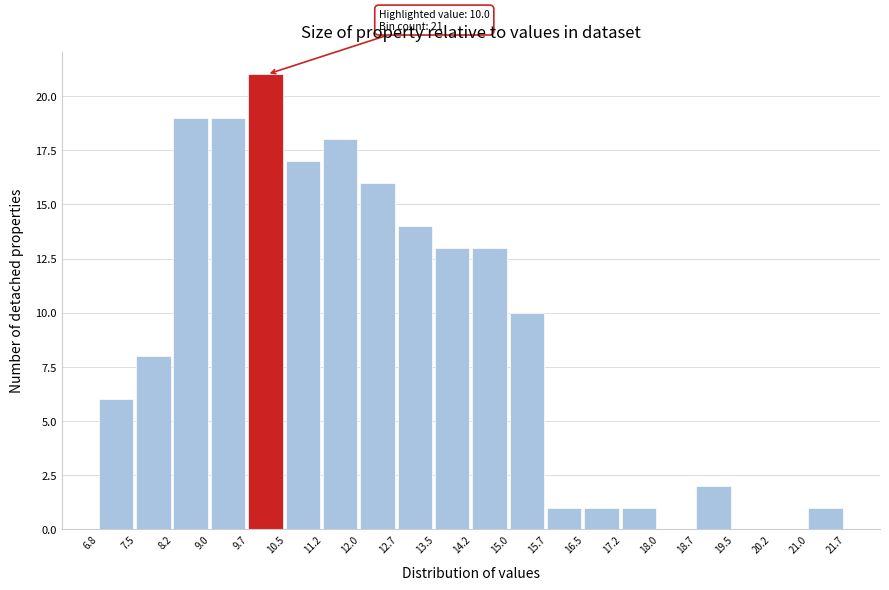

Which range on the x-axis has the tallest bar?

9.7 to 10.5